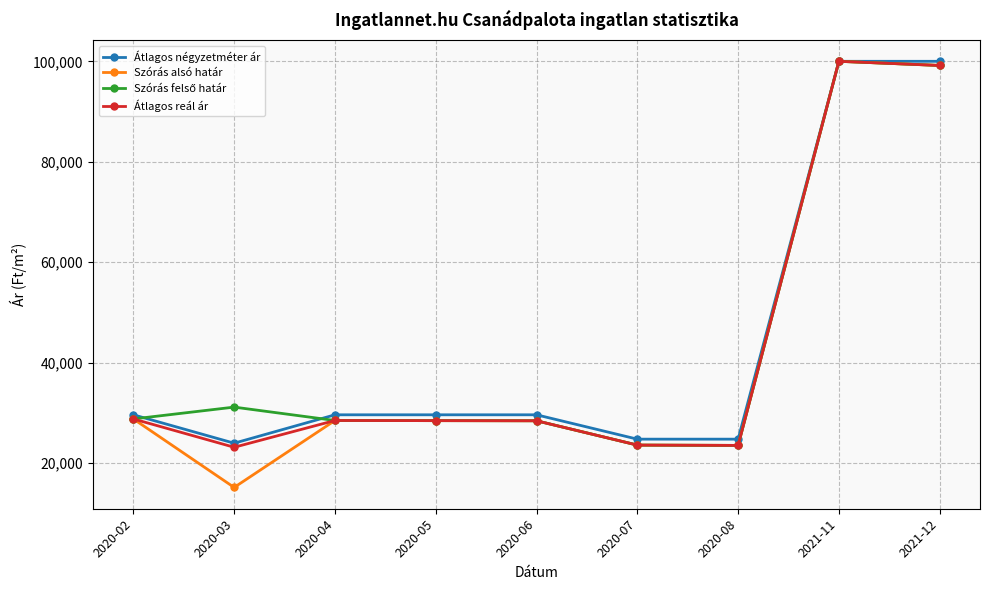

What is the approximate value of Szórás alsó határ at 2020-07, to the nearest 50?

23550